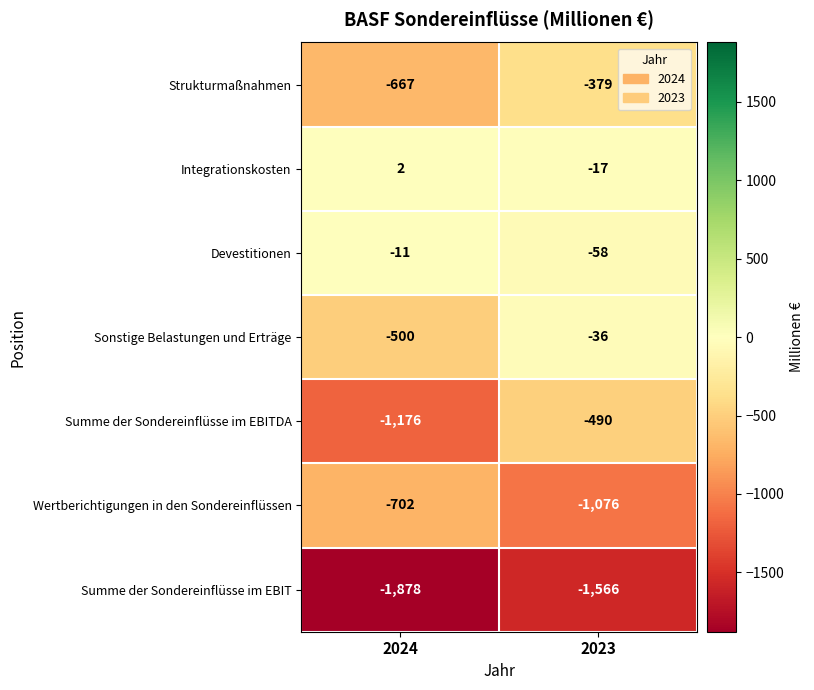

Rank the series by their maximum value, from highest to lowest.

Integrationskosten, Devestitionen, Sonstige Belastungen und Erträge, Strukturmaßnahmen, Summe der Sondereinflüsse im EBITDA, Wertberichtigungen in den Sondereinflüssen, Summe der Sondereinflüsse im EBIT